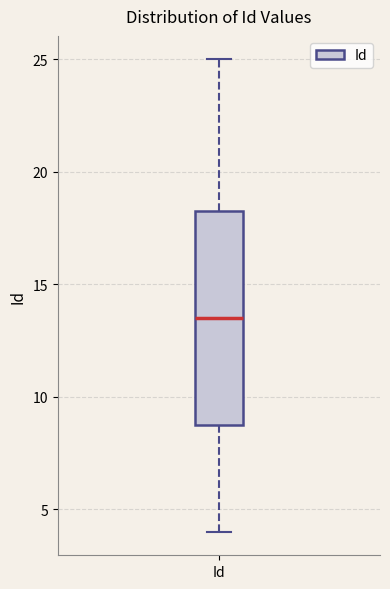

Transcribe this box plot: give where the median line is, the range the box spans, and where the two whiskers end, as read against the y-axis. The values are not printed on the chart, so give them approximately, as read against the axis.

median 13.5, box 9.0 to 18.5, whiskers 4.0 to 25.0